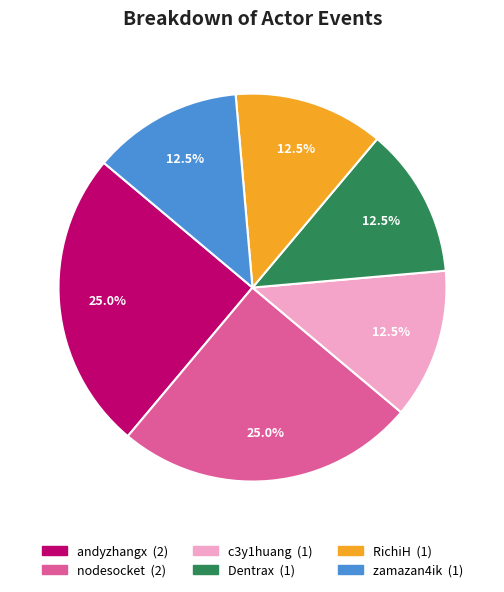

Is the sum of nodesocket and zamazan4ik greater than half?

No